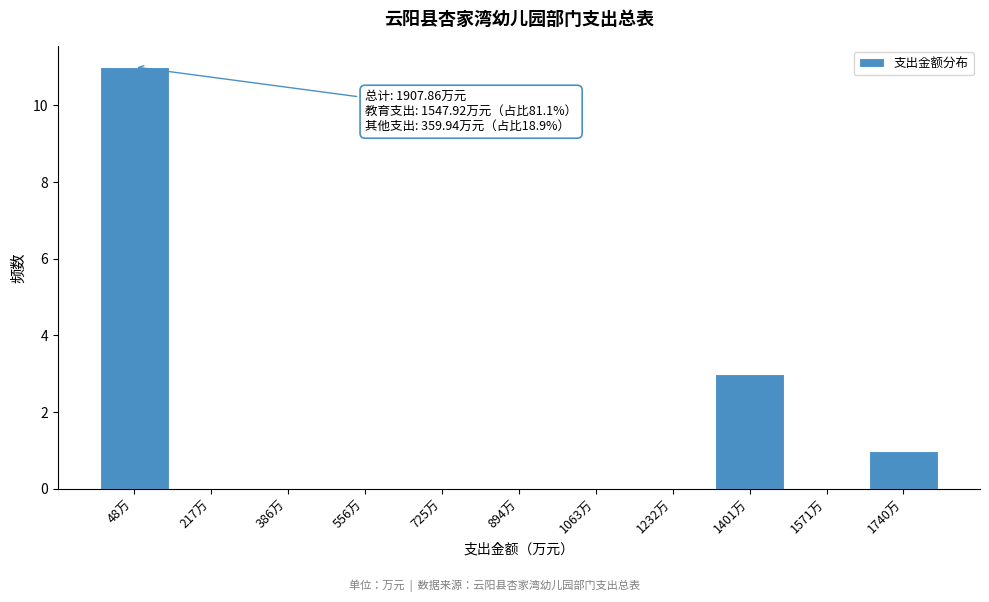

Reading left to right, extract all data points from this chart.

48万=11	217万=0	386万=0	556万=0	725万=0	894万=0	1063万=0	1232万=0	1401万=3	1571万=0	1740万=1